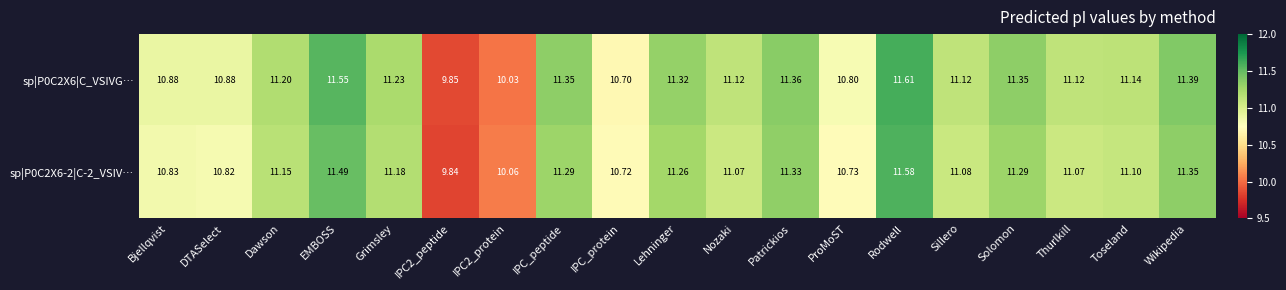

What is the greatest value displayed?

11.6